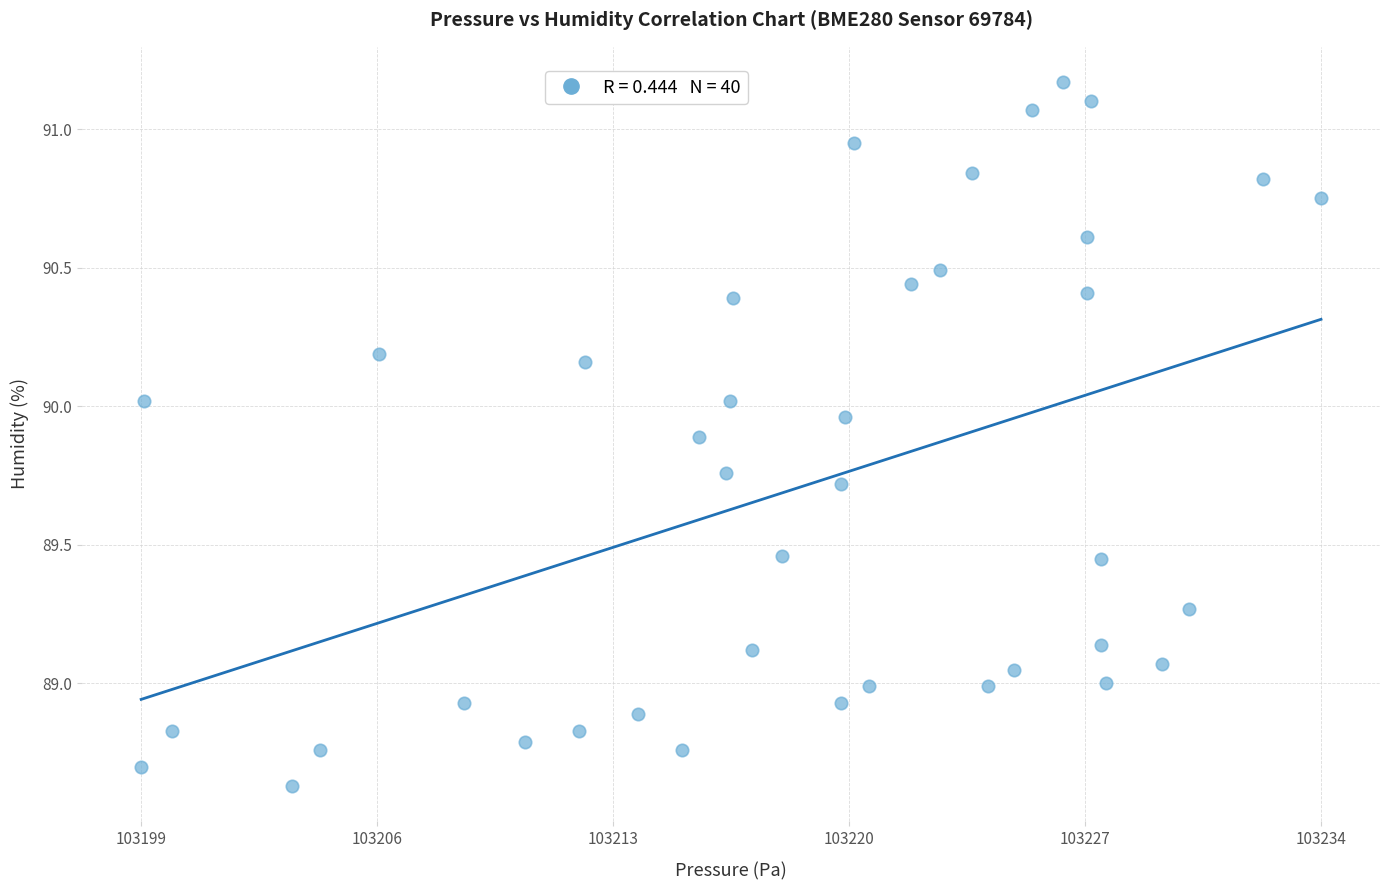

What is the range of Y values (max minus min)?

2.5